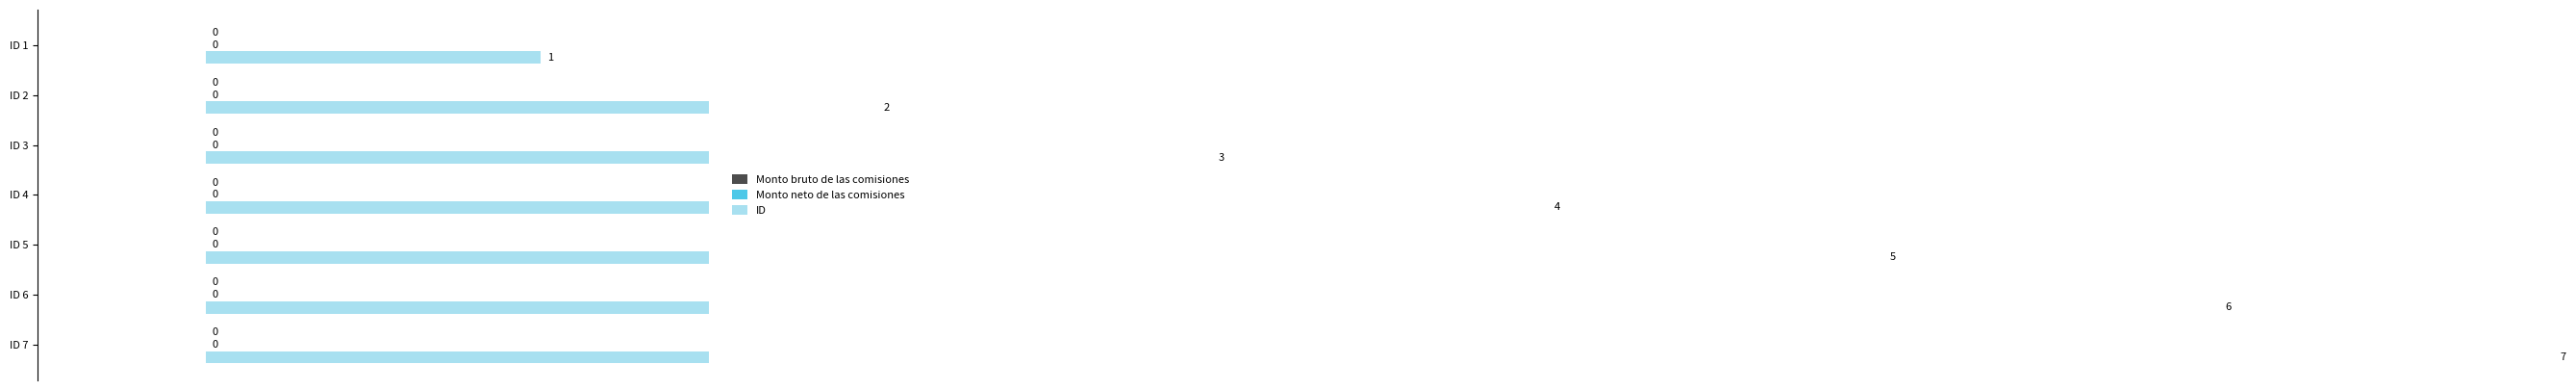

List the series in order of their peak value, lowest first.

Monto bruto de las comisiones, Monto neto de las comisiones, ID